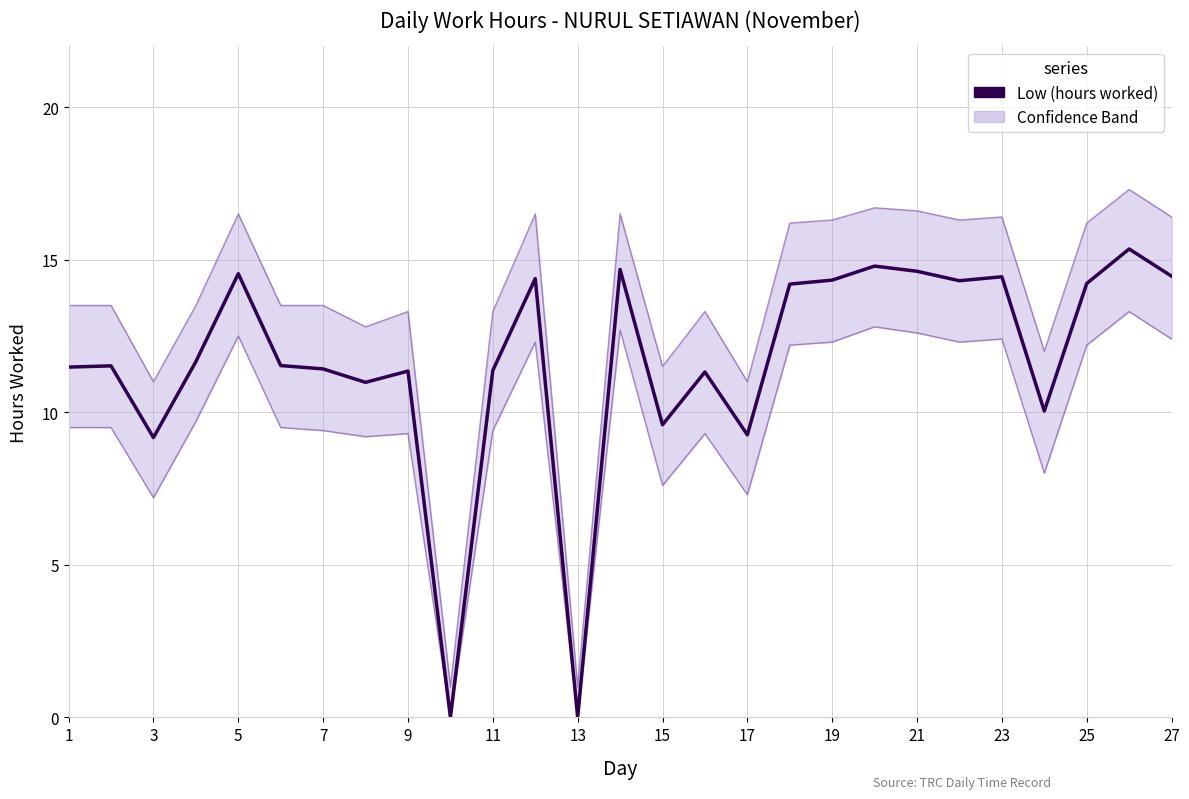

How many positive values are there?

25